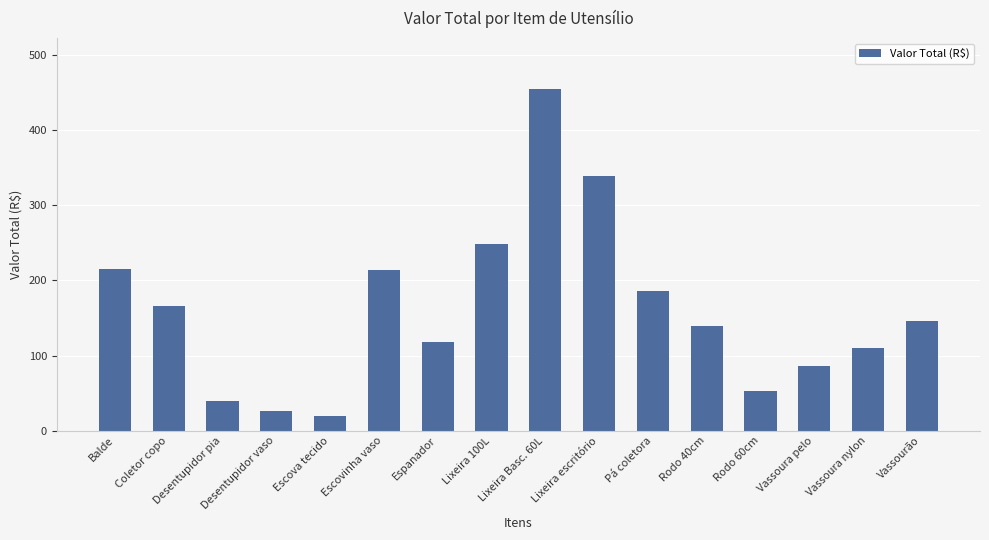

Read the value at Rodo 60cm.

52.6